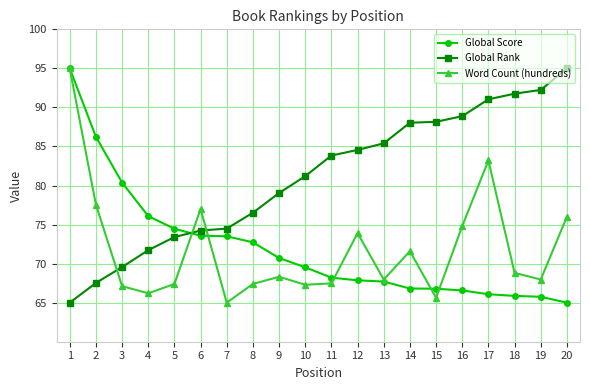

What is the minimum value for Global Rank?

65.0